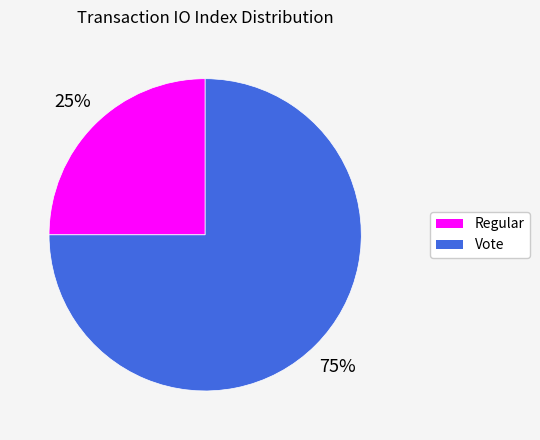

True or false: Vote accounts for 70% of the total.

False